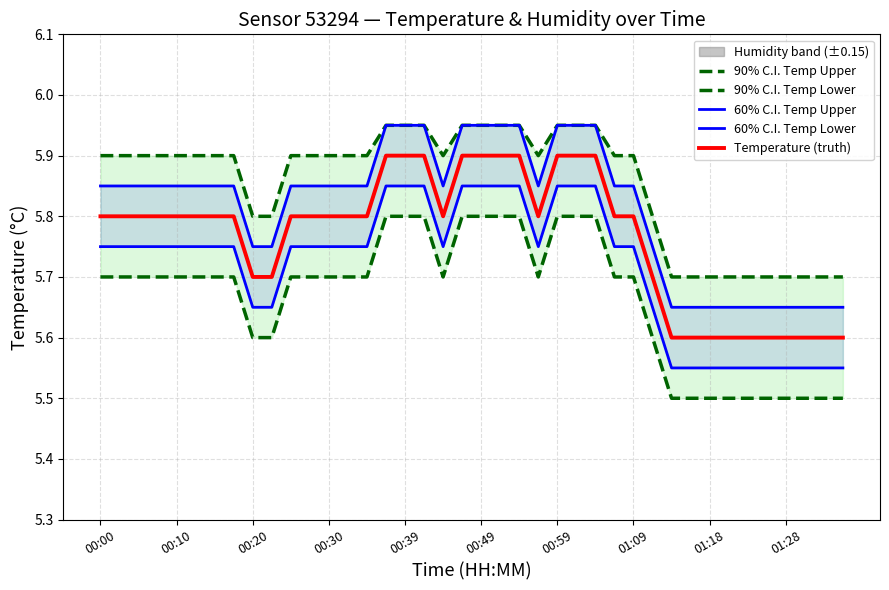

What is the approximate value of 90% C.I. Temp Lower at 27?

5.7